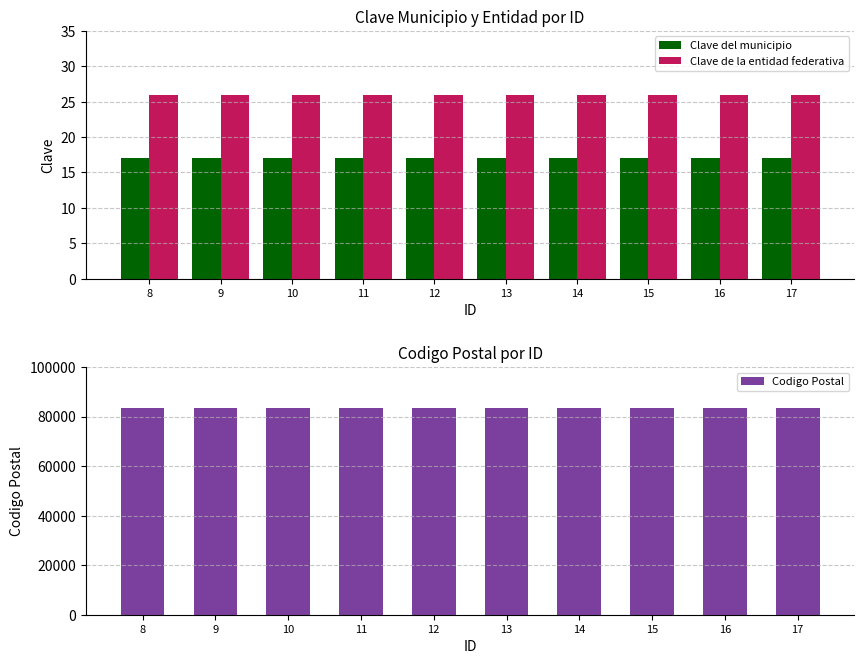

How many groups of bars are there?

10